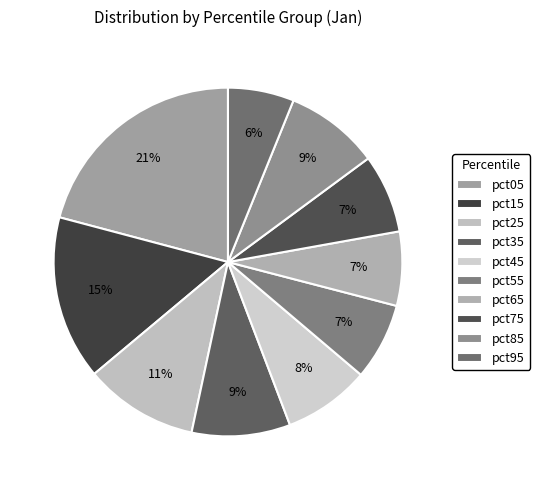

Is it true that pct45 is 1% of the pie?

False